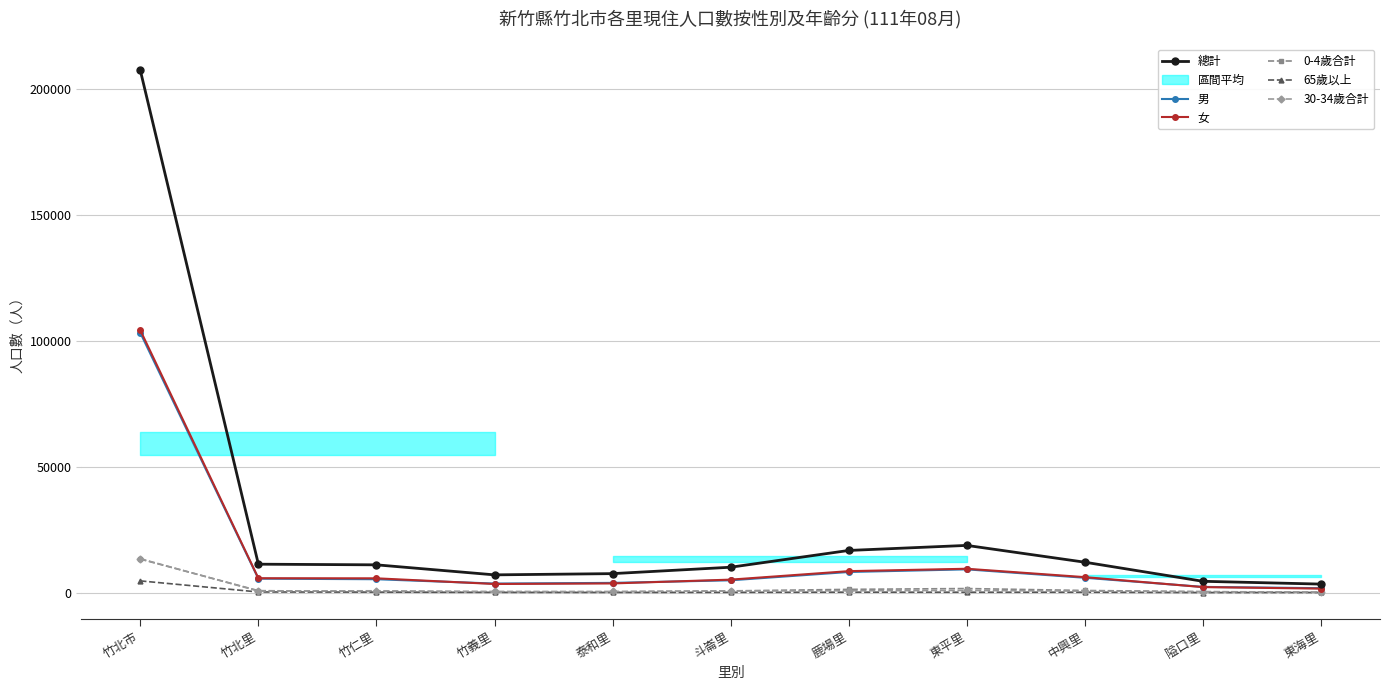

What value does the 65歲以上 series have at 斗崙里, to the nearest 100?

100